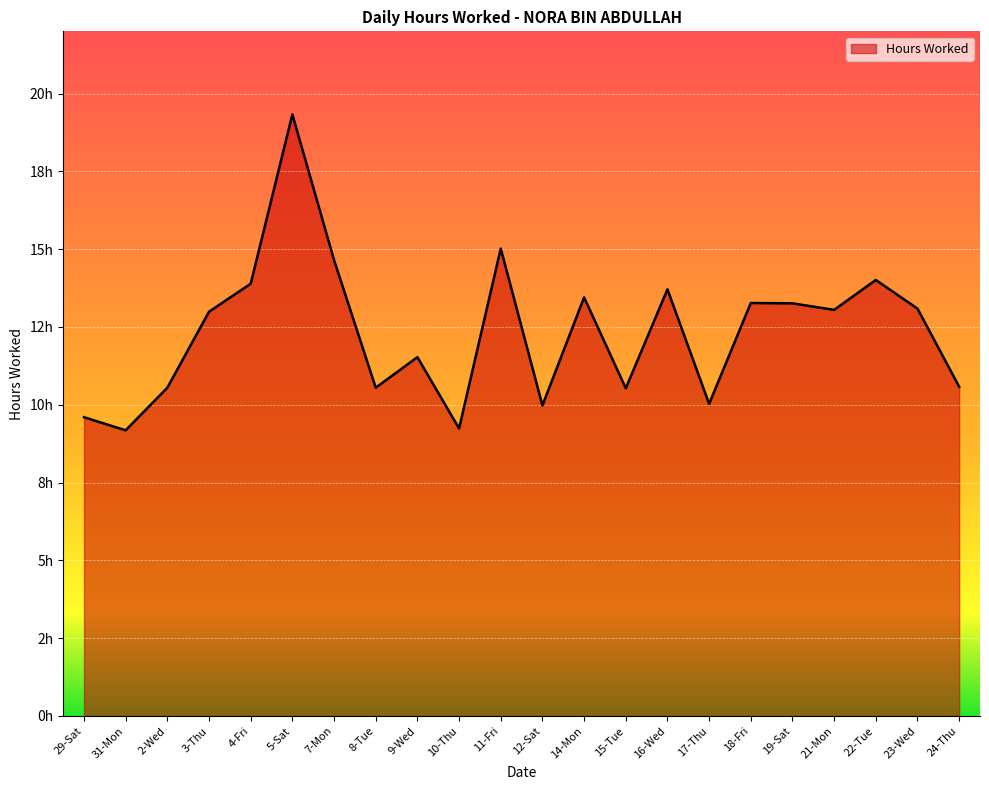

Reading left to right, transcribe all the data shown in this chart.

29-Sat=9.6	31-Mon=9.2	2-Wed=10.6	3-Thu=13.0	4-Fri=13.9	5-Sat=19.3	7-Mon=14.7	8-Tue=10.6	9-Wed=11.5	10-Thu=9.2	11-Fri=15.0	12-Sat=10.0	14-Mon=13.4	15-Tue=10.5	16-Wed=13.7	17-Thu=10.0	18-Fri=13.3	19-Sat=13.3	21-Mon=13.1	22-Tue=14.0	23-Wed=13.1	24-Thu=10.6